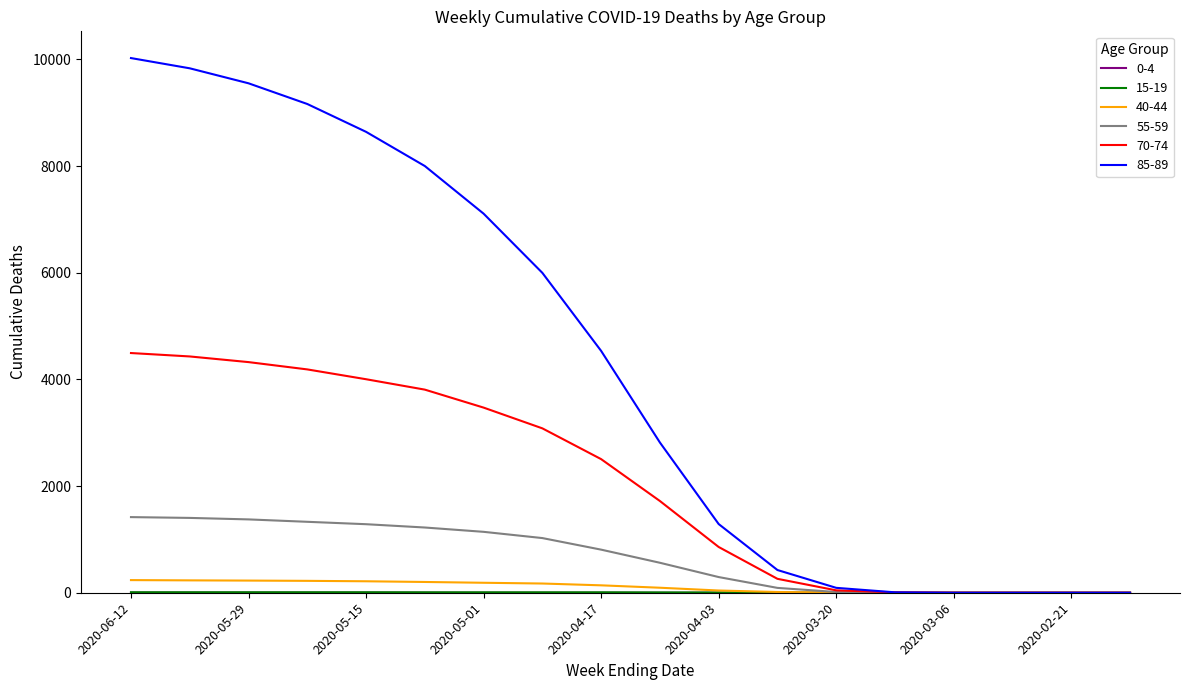

Count the number of data series in this chart.

6